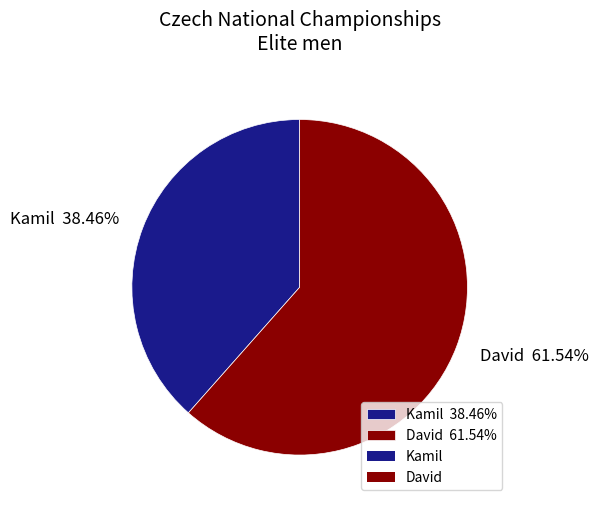

How much of the chart is everything except Kamil?

61.5%